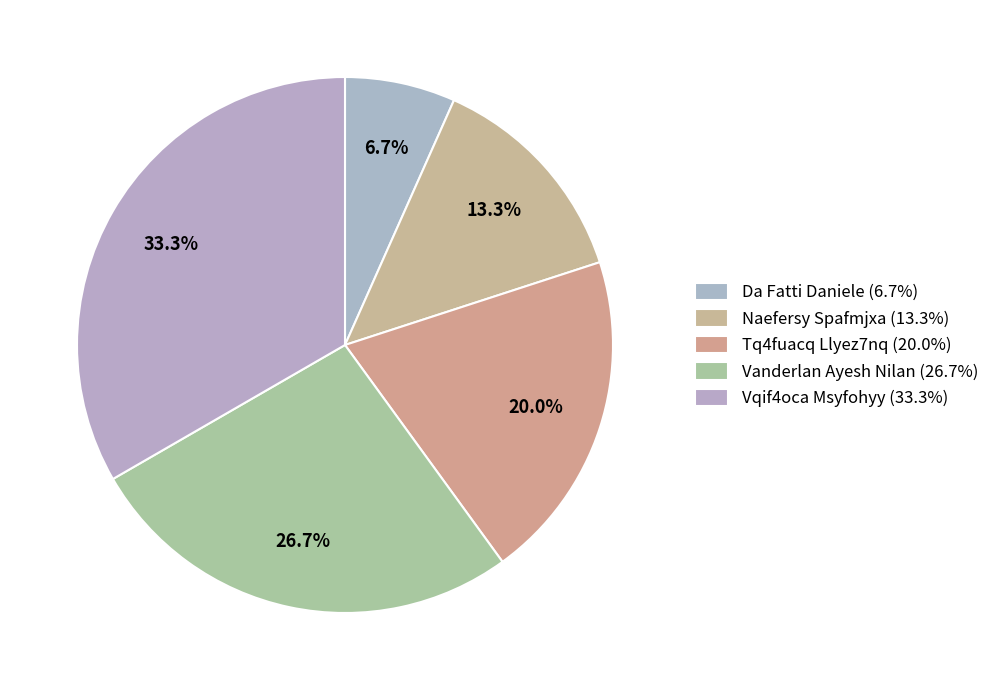

To the nearest percent, what is the difference between the Vanderlan Ayesh Nilan and Tq4fuacq Llyez7nq slice percentages?

7%